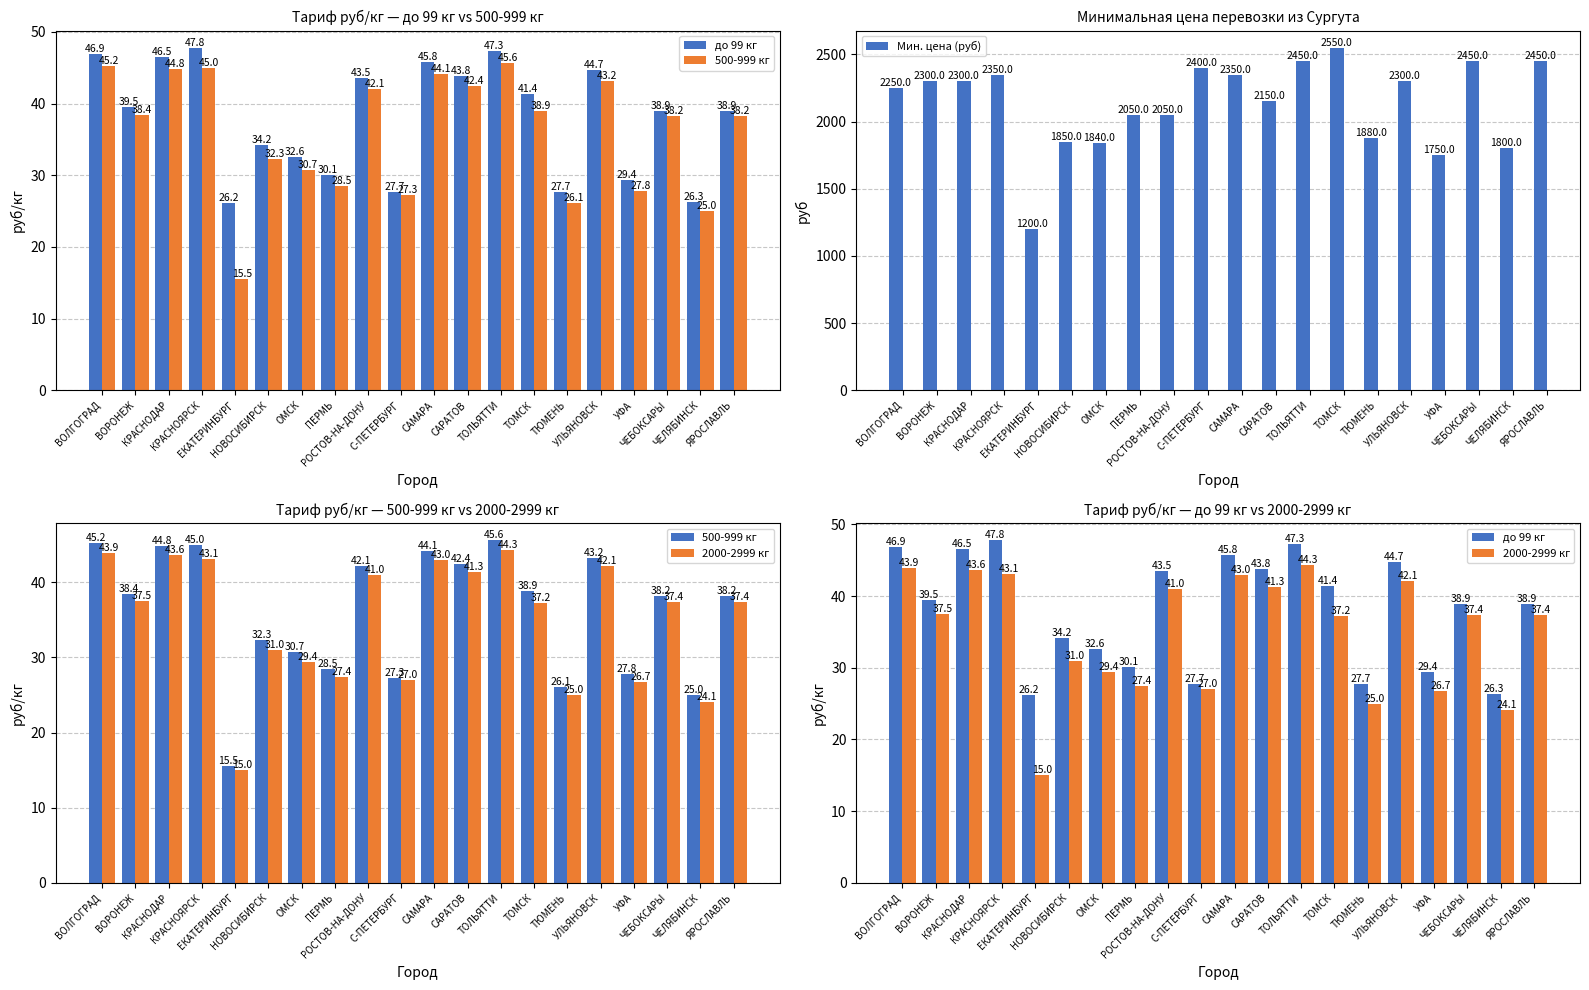

What is the lowest value of the 500-999 кг series?

15.5